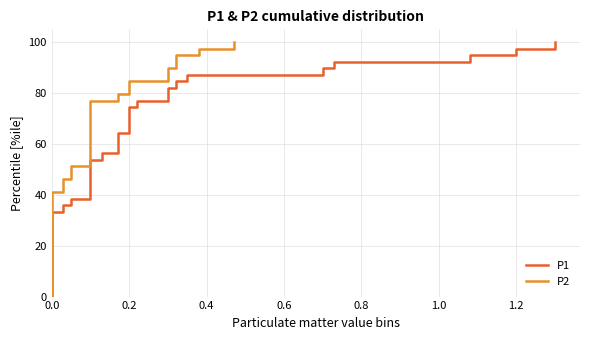

Does the chart display data point markers on the line(s)?

No